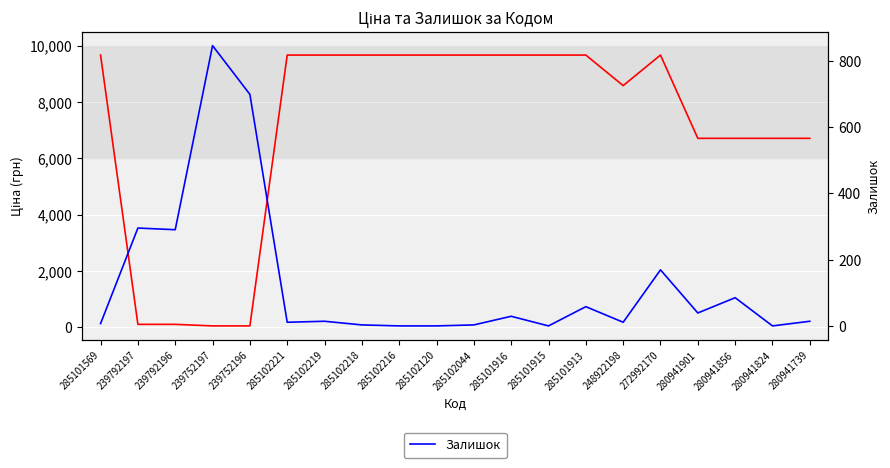

List the series in order of their peak value, lowest first.

Залишок, Ціна